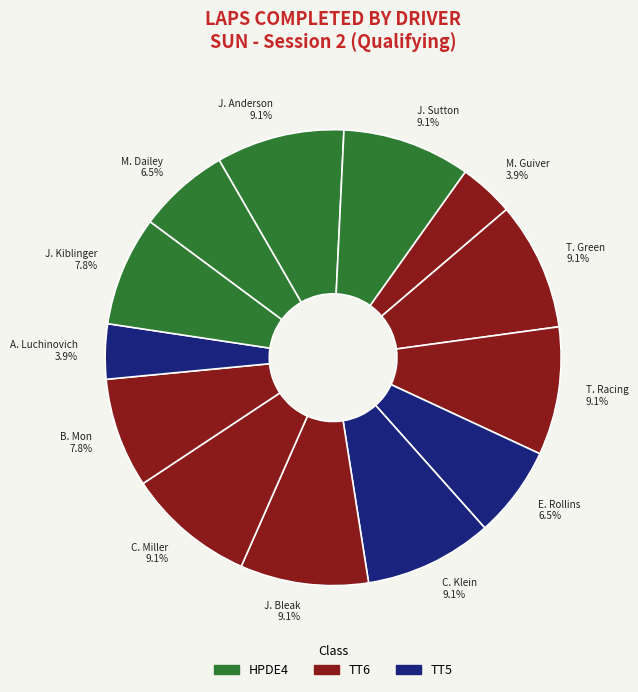

Is there a majority slice in this chart?

No